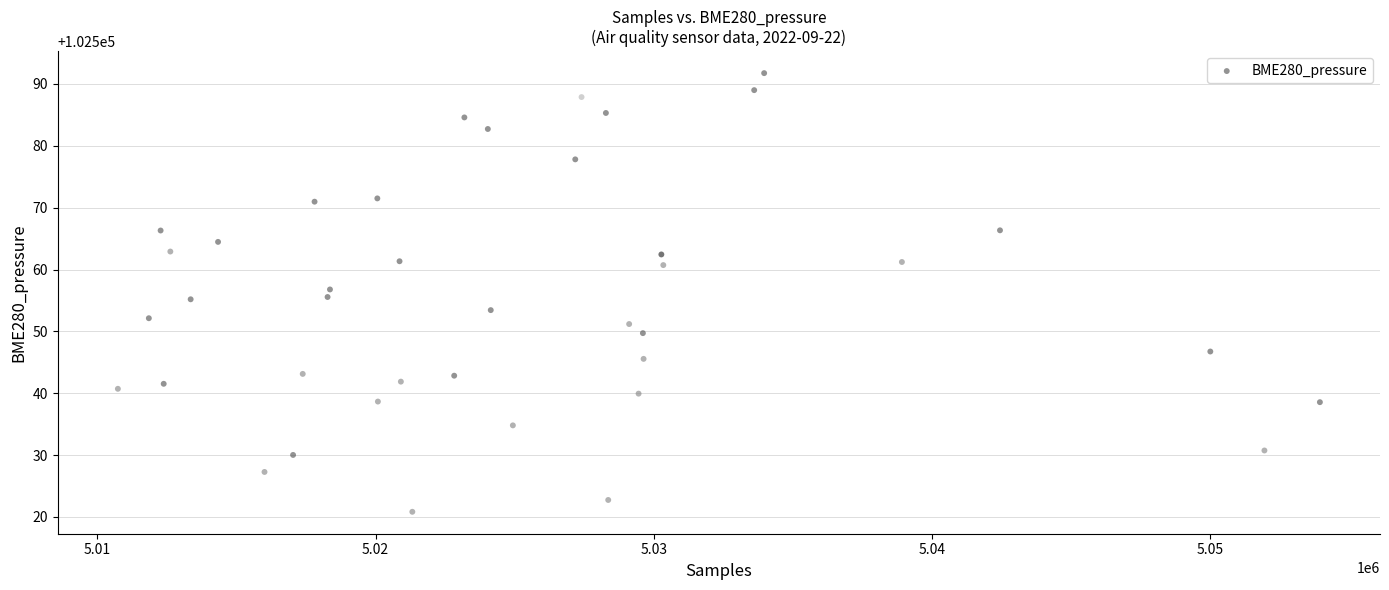

What is the range of X values (max minus min)?

43210.0